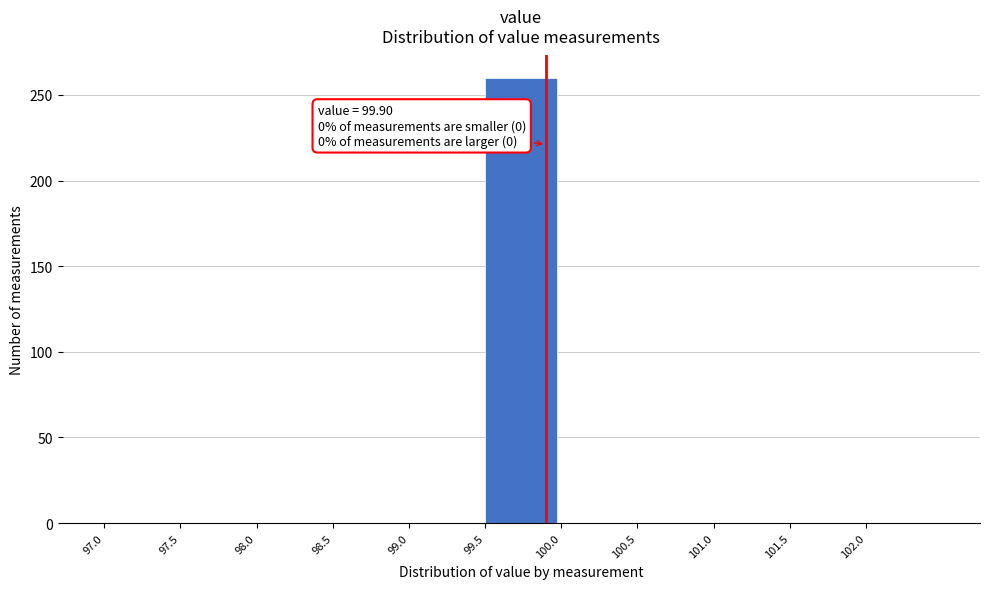

Which range on the x-axis has the tallest bar?

99.5 to 100.0